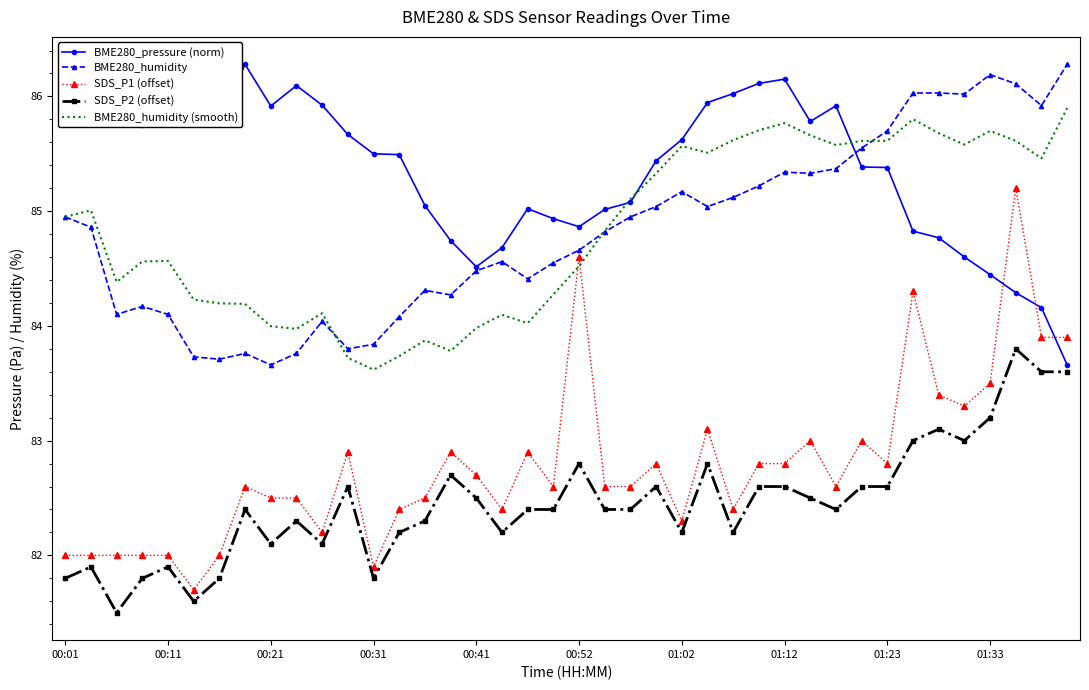

What is the maximum value shown in the chart?

86.3